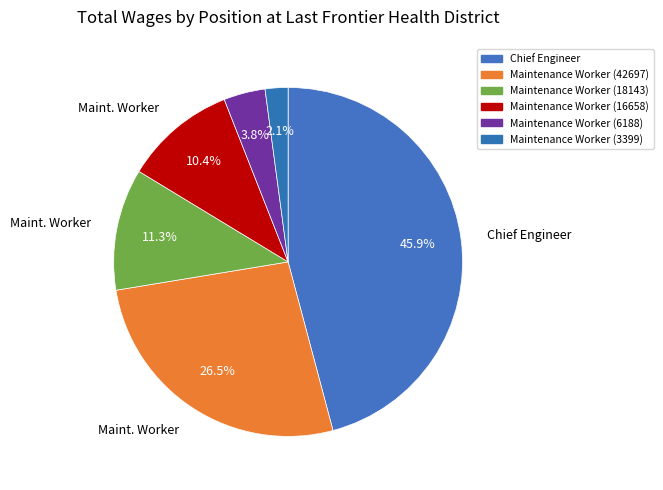

Count the number of slices in the pie.

6